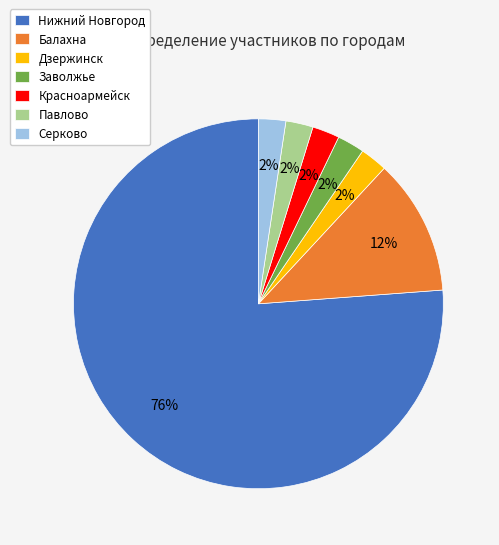

Do Серково and Красноармейск together represent more than half of the pie?

No